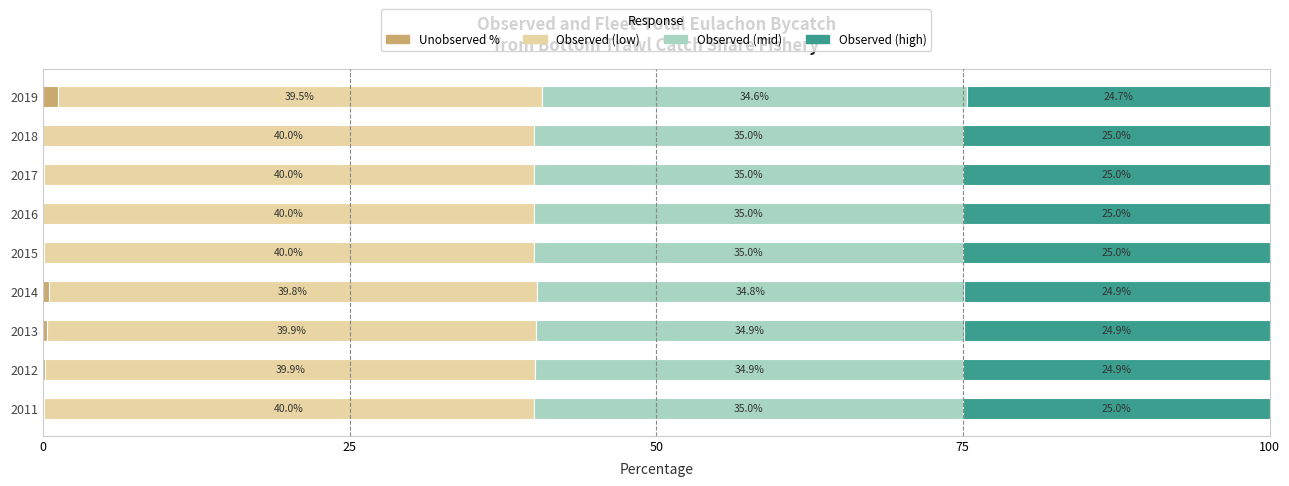

What is the total value across all series at 2018?

100.0